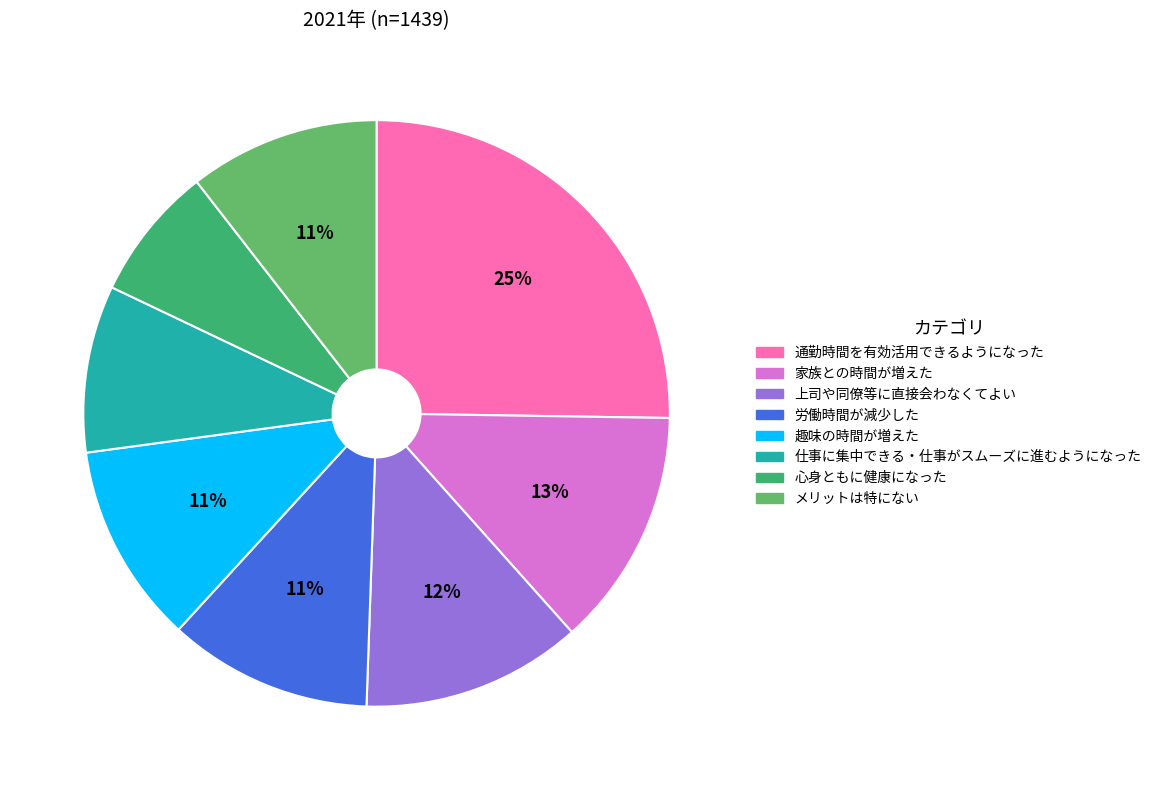

To the nearest percent, what is the average slice percentage?

12%